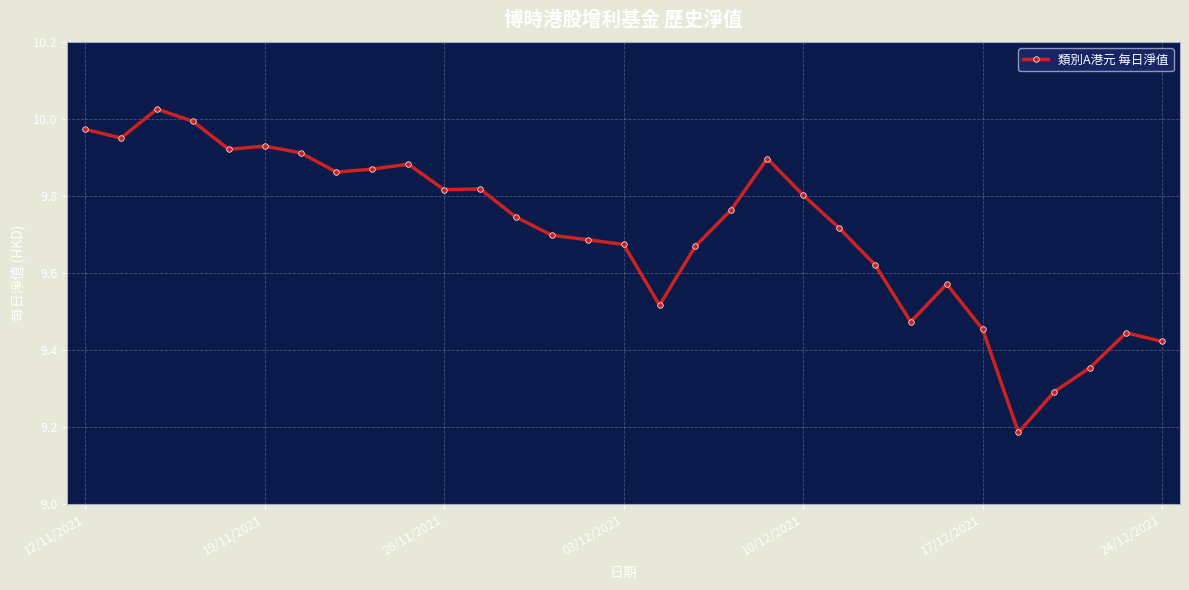

True or false: there are more than 1 points higher than both neighbors.

True